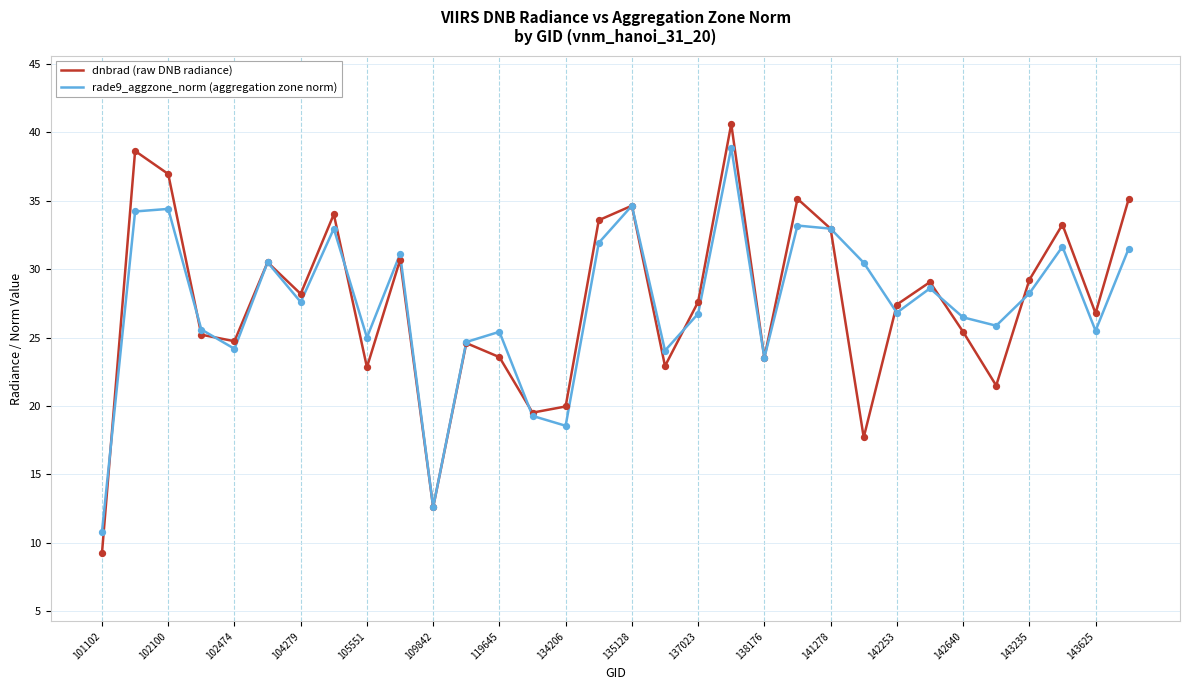

What is the smallest value displayed?

9.3